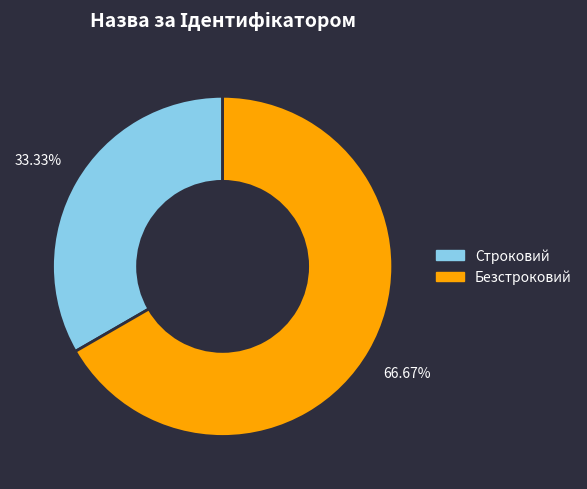

What percentage is the Безстроковий slice, to the nearest percent?

67%